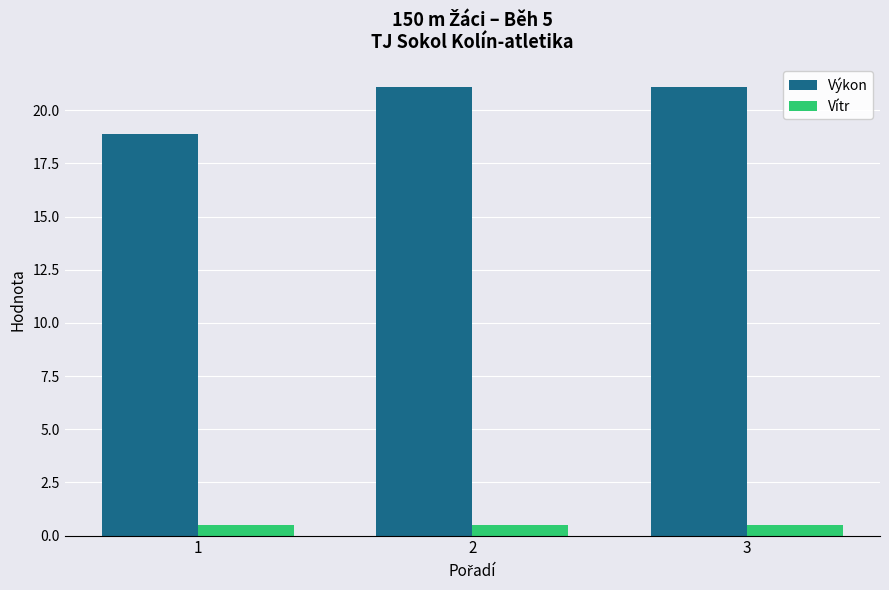

What is the sum of all Vítr values?

1.5